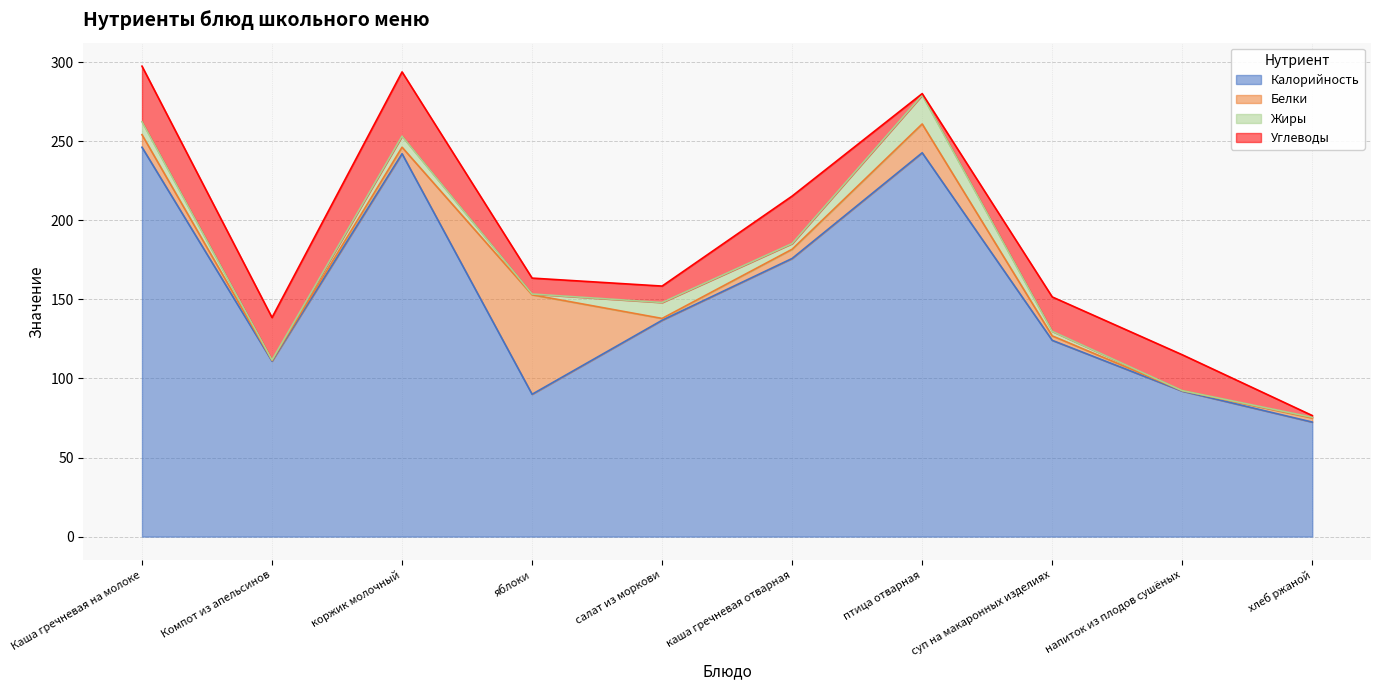

Does the chart display data point markers on the line(s)?

No